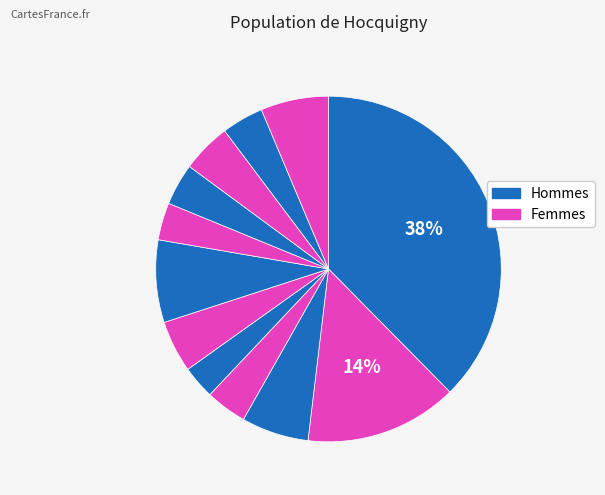

Count the number of slices in the pie.

12